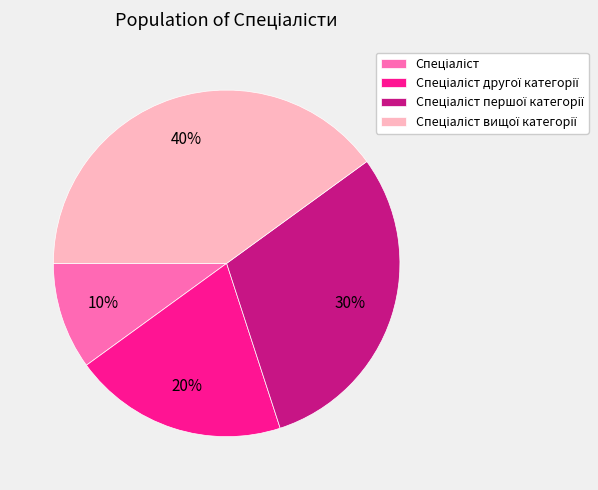

To the nearest percent, what is the average slice percentage?

25%